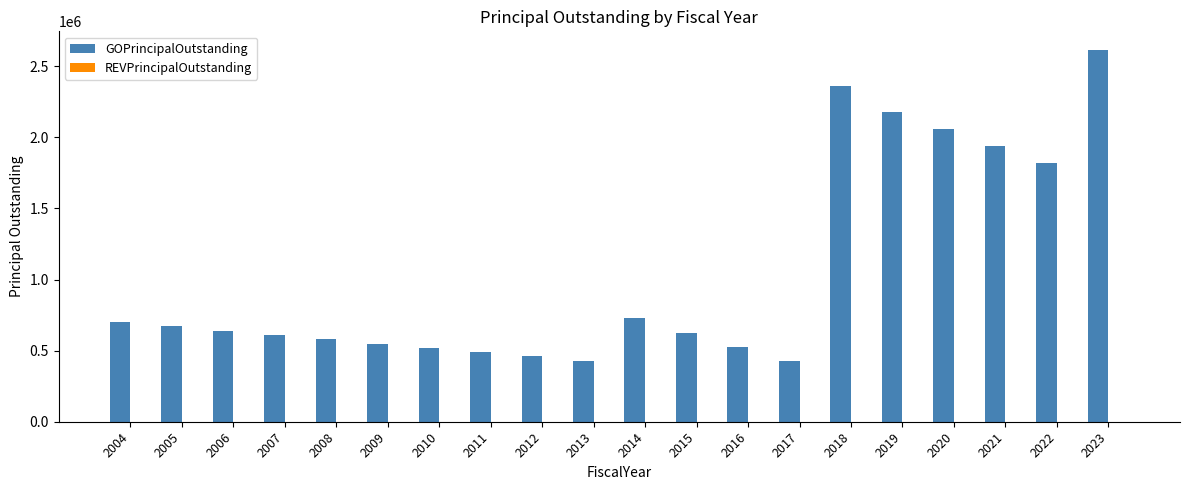

Is it true that the value at 2007 is 229374?

False